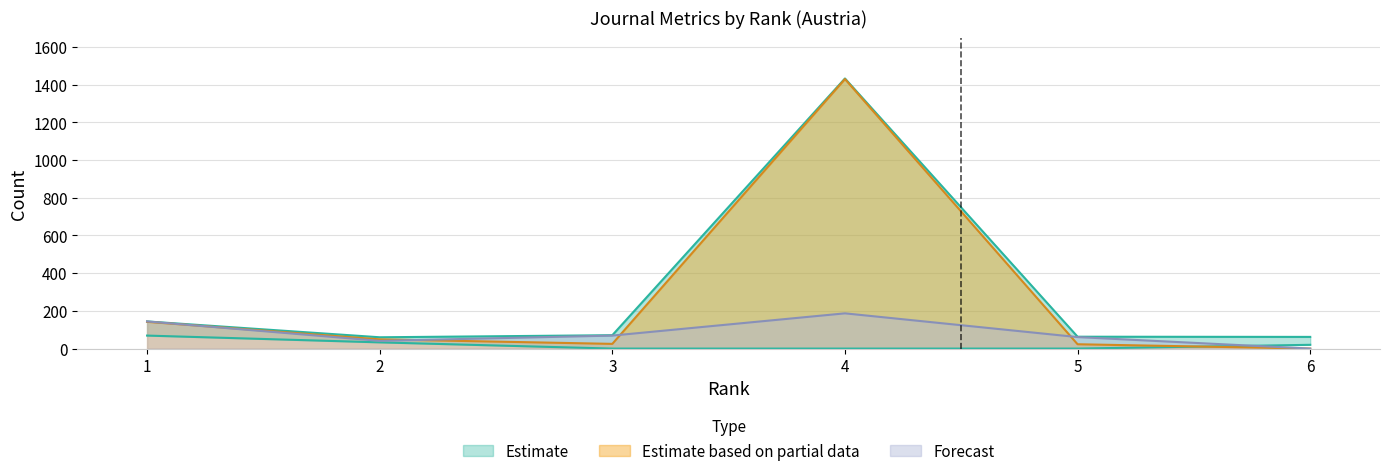

The Total Cites (3years) series shows 2357 at 4. True or false?

False